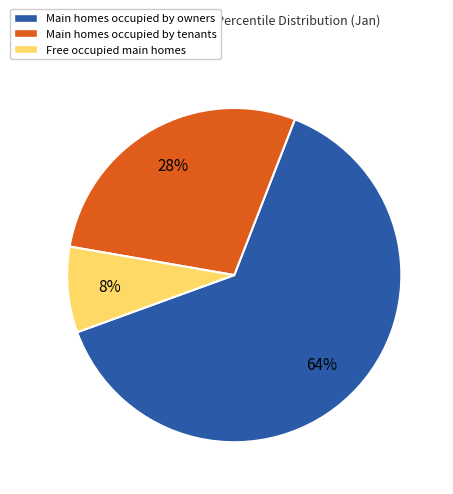

How many segments does this pie chart have?

3